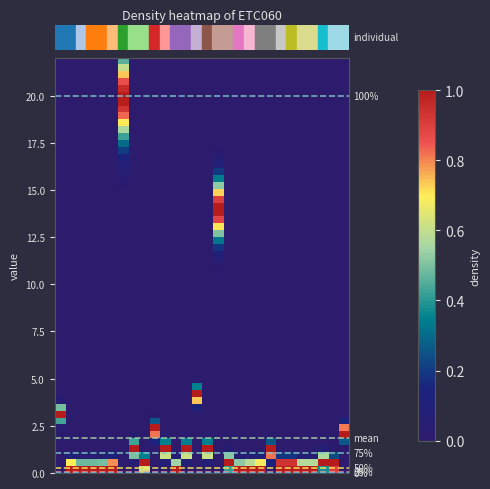

Reading left to right, list all the values displayed in this chart.

3.0	0.1	0.0	0.0	0.0	0.1	20.0	1.1	0.3	2.1	1.1	0.0	1.1	4.0	1.1	14.0	0.4	0.0	0.1	0.1	1.0	0.2	0.2	0.1	0.1	0.4	0.2	2.0